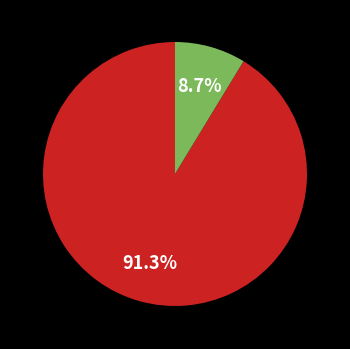

How many segments does this pie chart have?

2